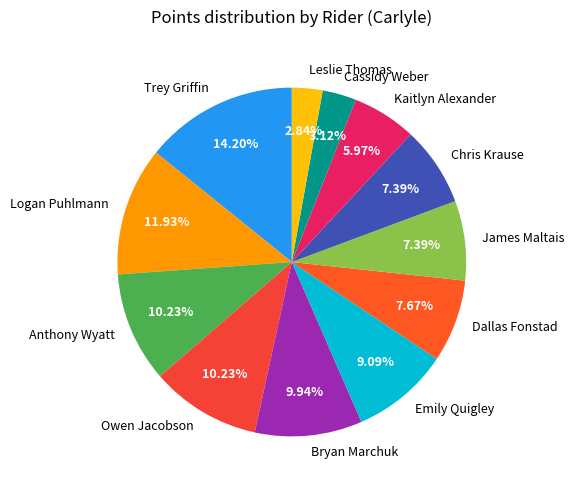

Does Anthony Wyatt account for over 50% of the chart?

No